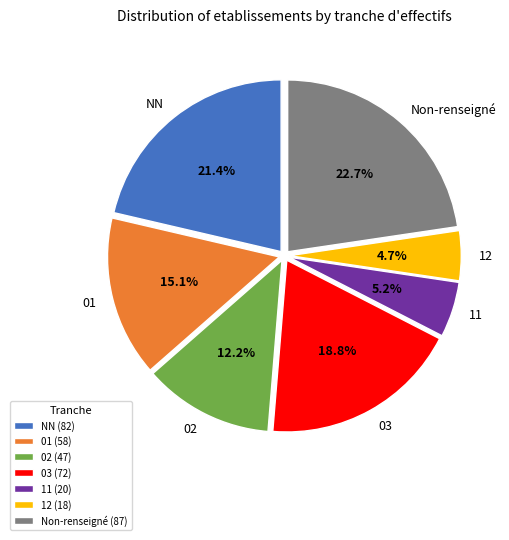

Is there any slice that represents more than half of the pie?

No